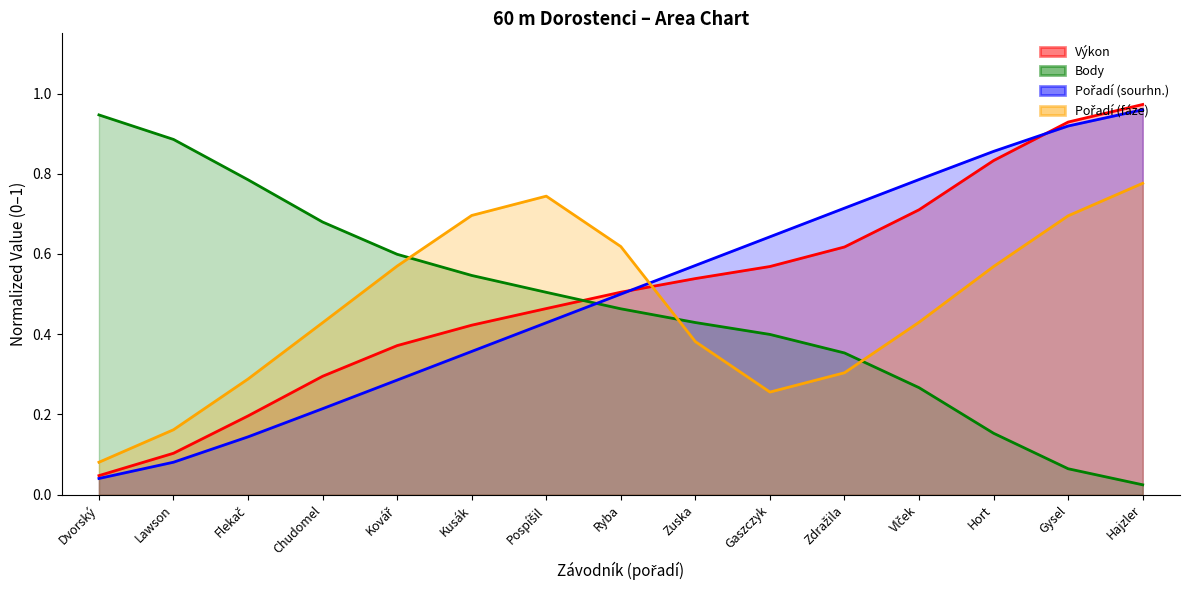

What position from the right is Lawson?

14